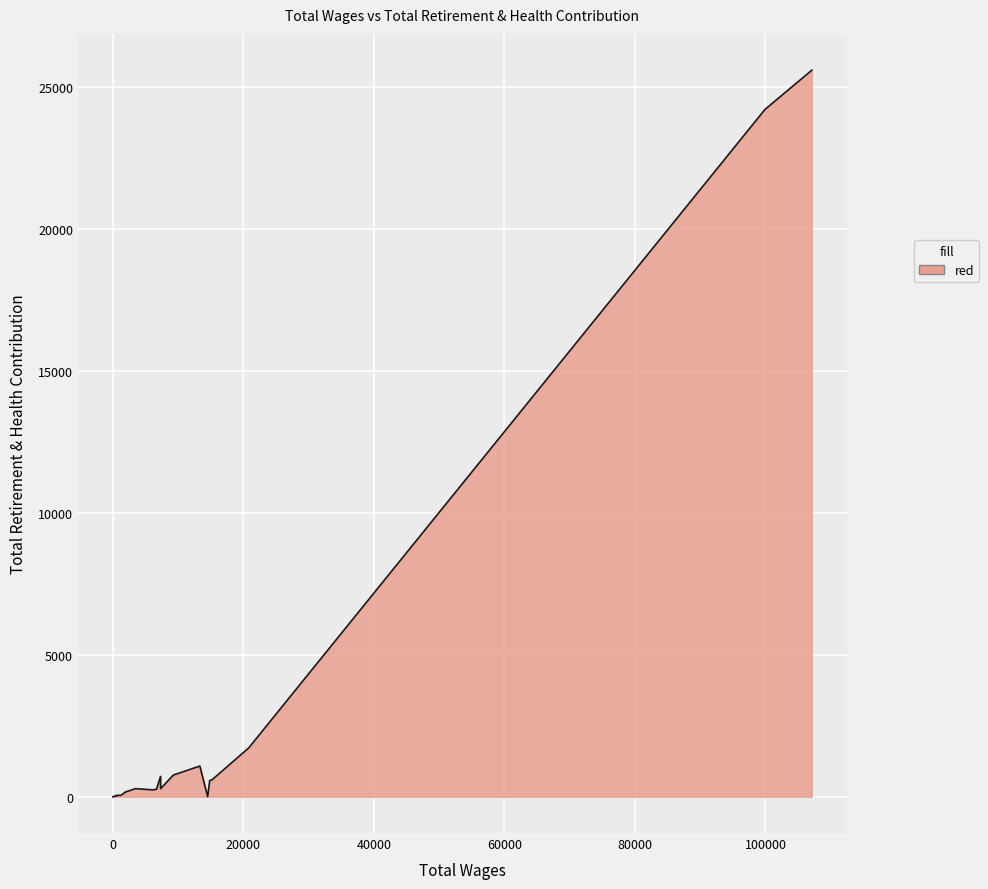

What is the maximum value shown in the chart?

25579